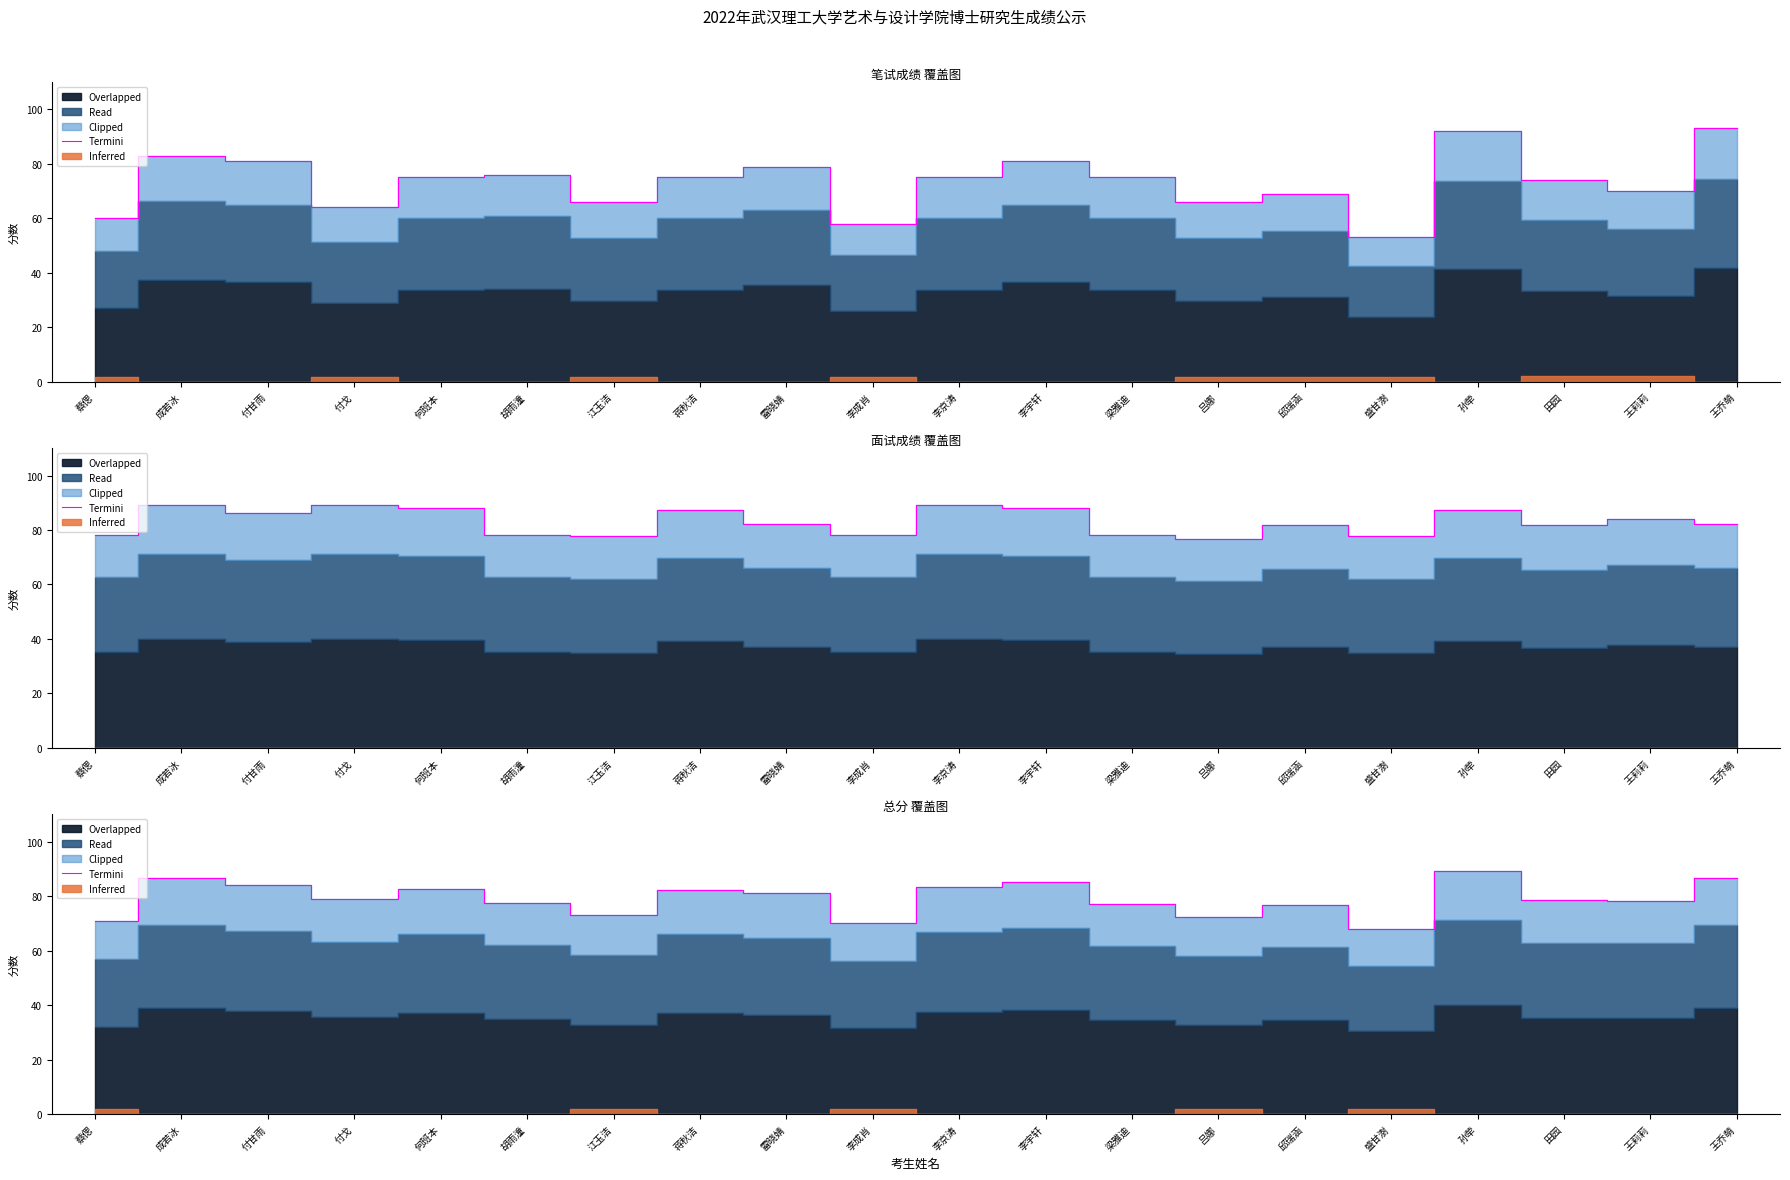

What is the change in value from 江玉洁 to 蒋秋洁?

+9.4